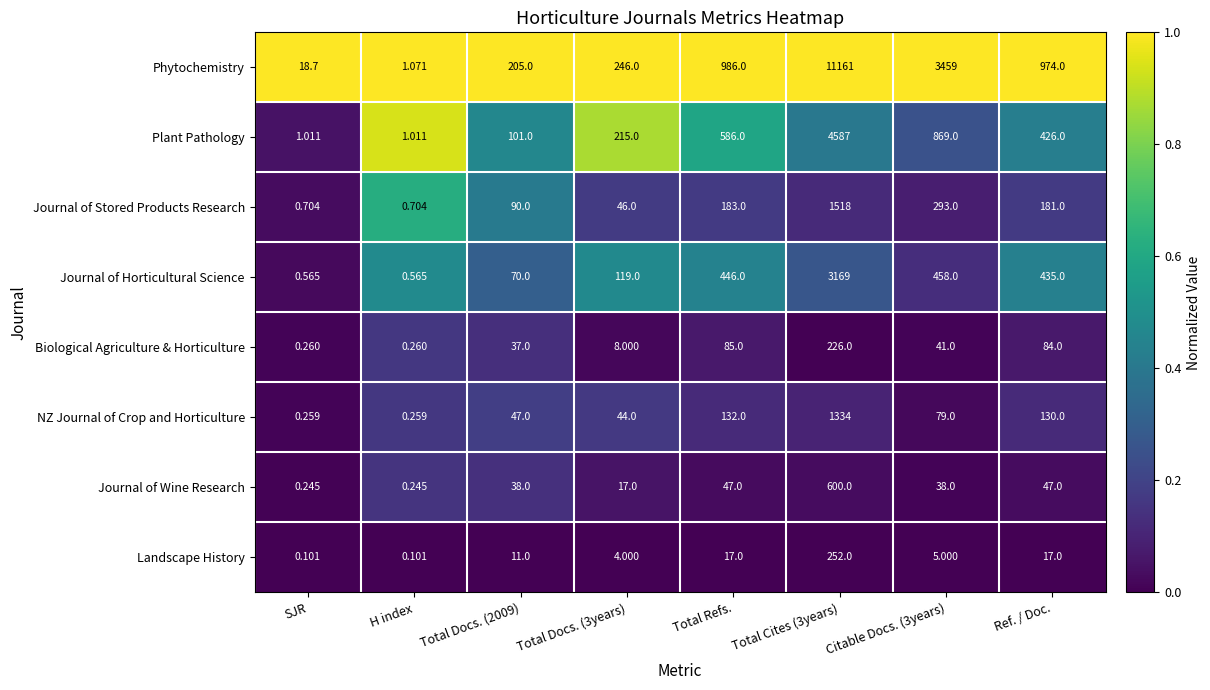

Between Total Cites (3years) and Ref. / Doc., which series saw the biggest shift?

Phytochemistry